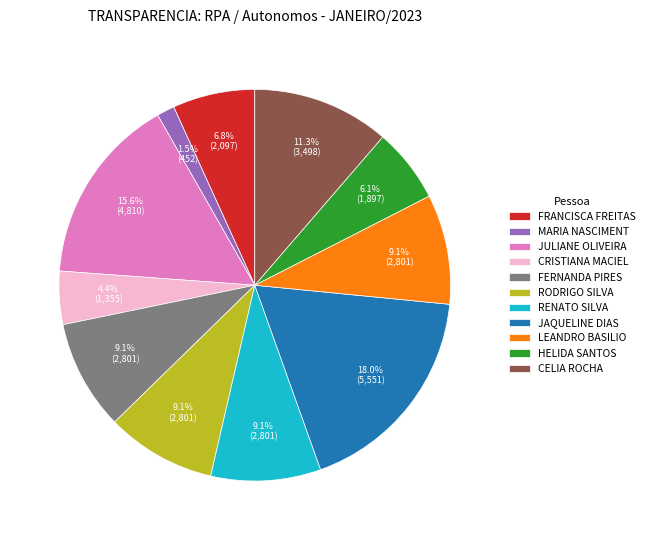

How many slices are in this pie chart?

11